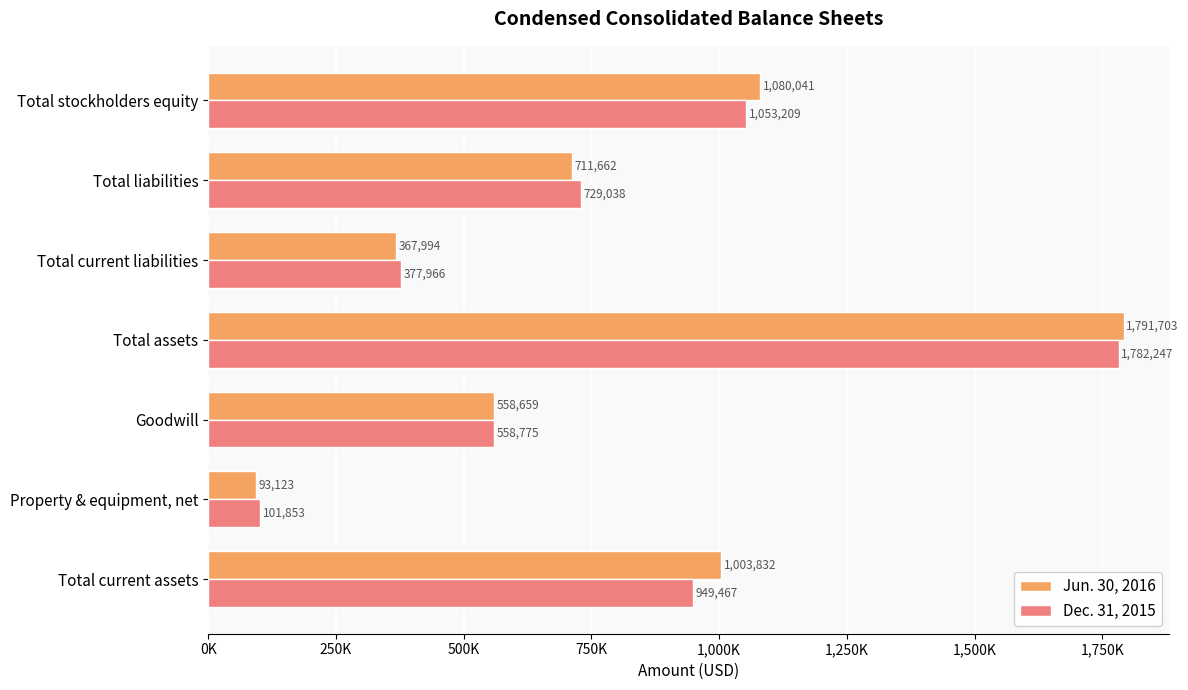

At which category does the chart reach its minimum across all series?

Property & equipment, net